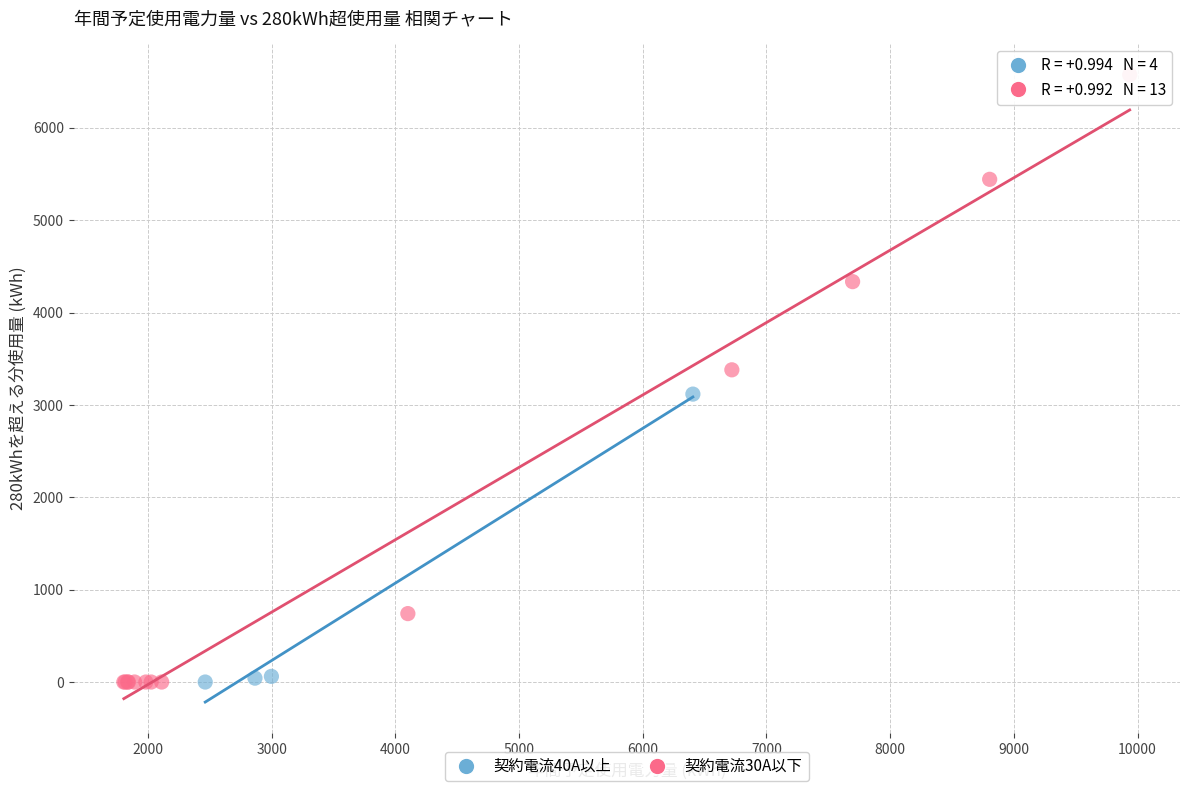

Which series contains the highest Y value?

契約電流30A以下